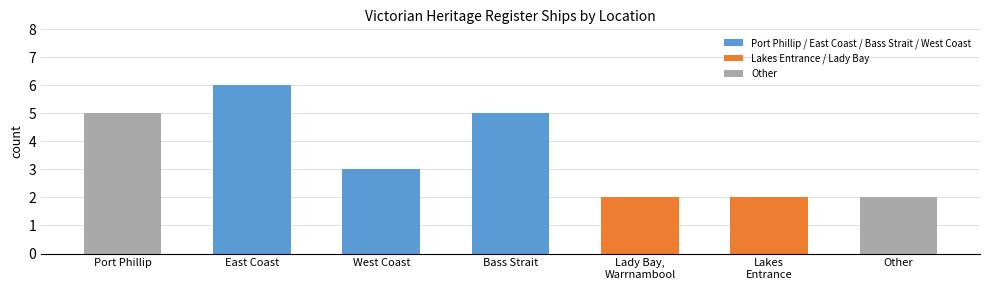

Rank the categories by value from highest to lowest.

East Coast, Port Phillip, Bass Strait, West Coast, Lady Bay, Warrnambool, Lakes Entrance, Other